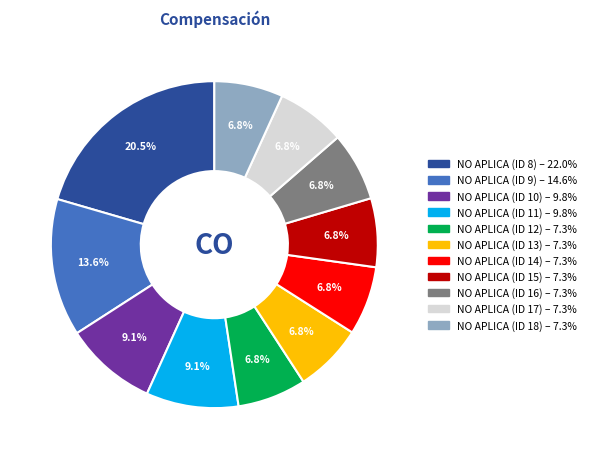

What is the total percentage of NO APLICA (ID 13) and NO APLICA (ID 10)?

15.9%